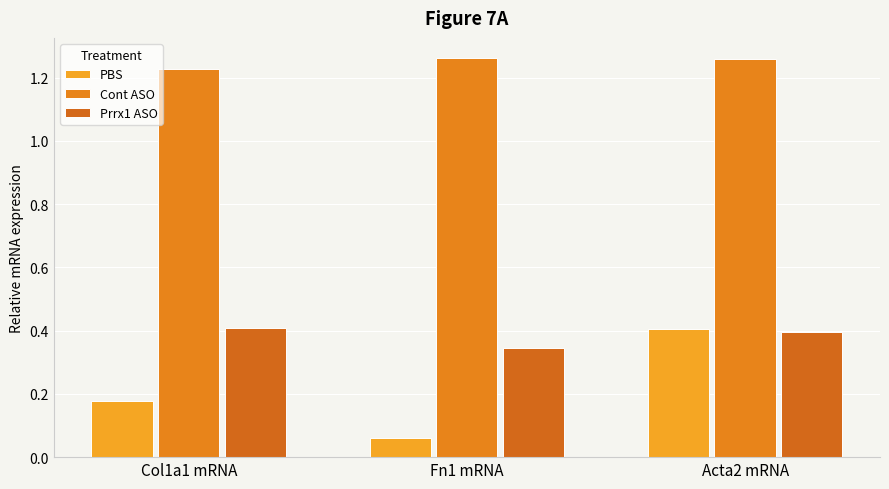

Between Col1a1 mRNA and Fn1 mRNA, which series saw the biggest shift?

PBS